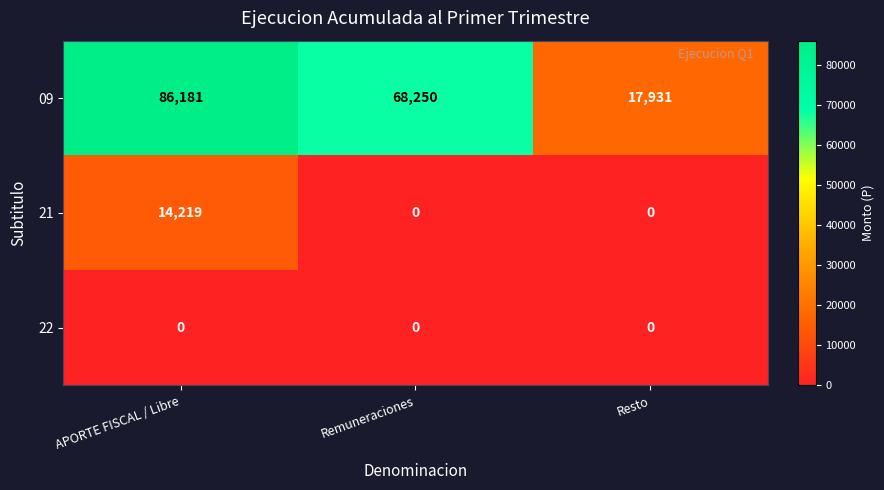

True or false: 21 has a value of 22637 at APORTE FISCAL / Libre.

False